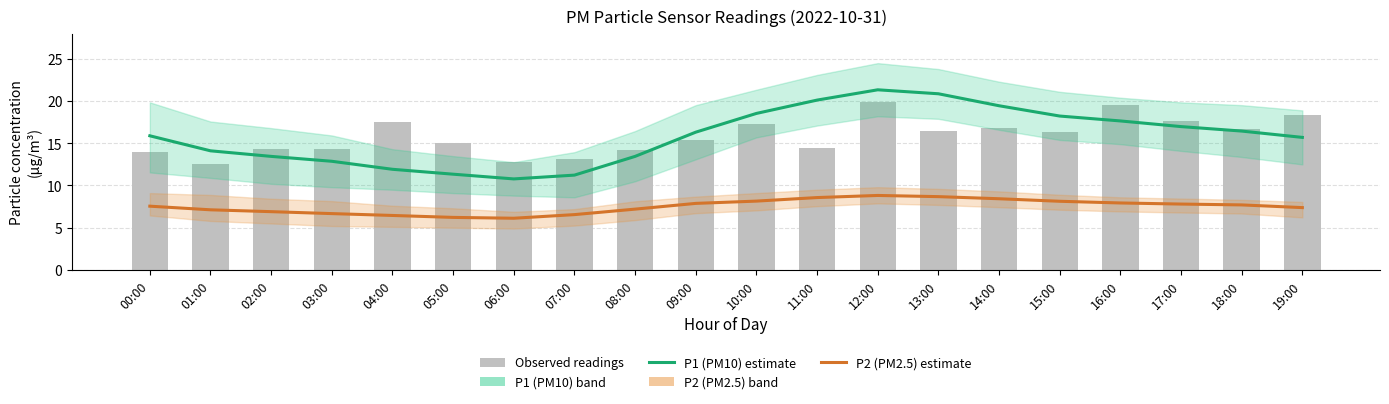

What is the label of the 17th bar from the left?

16:00